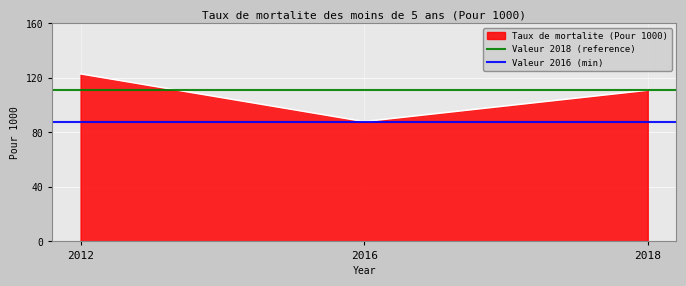

Which category has the lowest value in the Valeur 2018 (reference) series?

2012